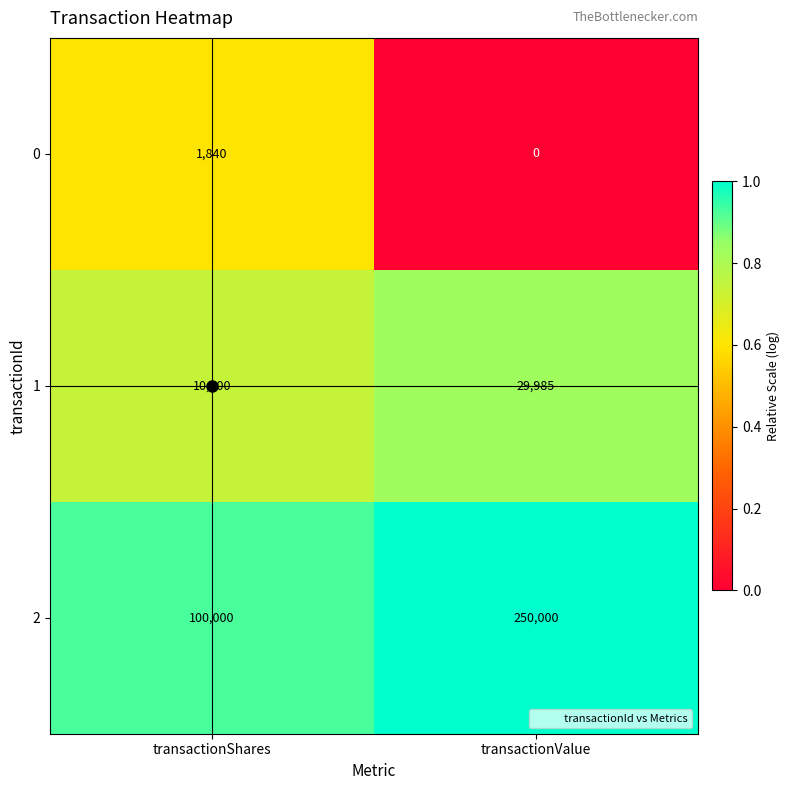

Rank the series at transactionValue from highest to lowest value.

2, 1, 0